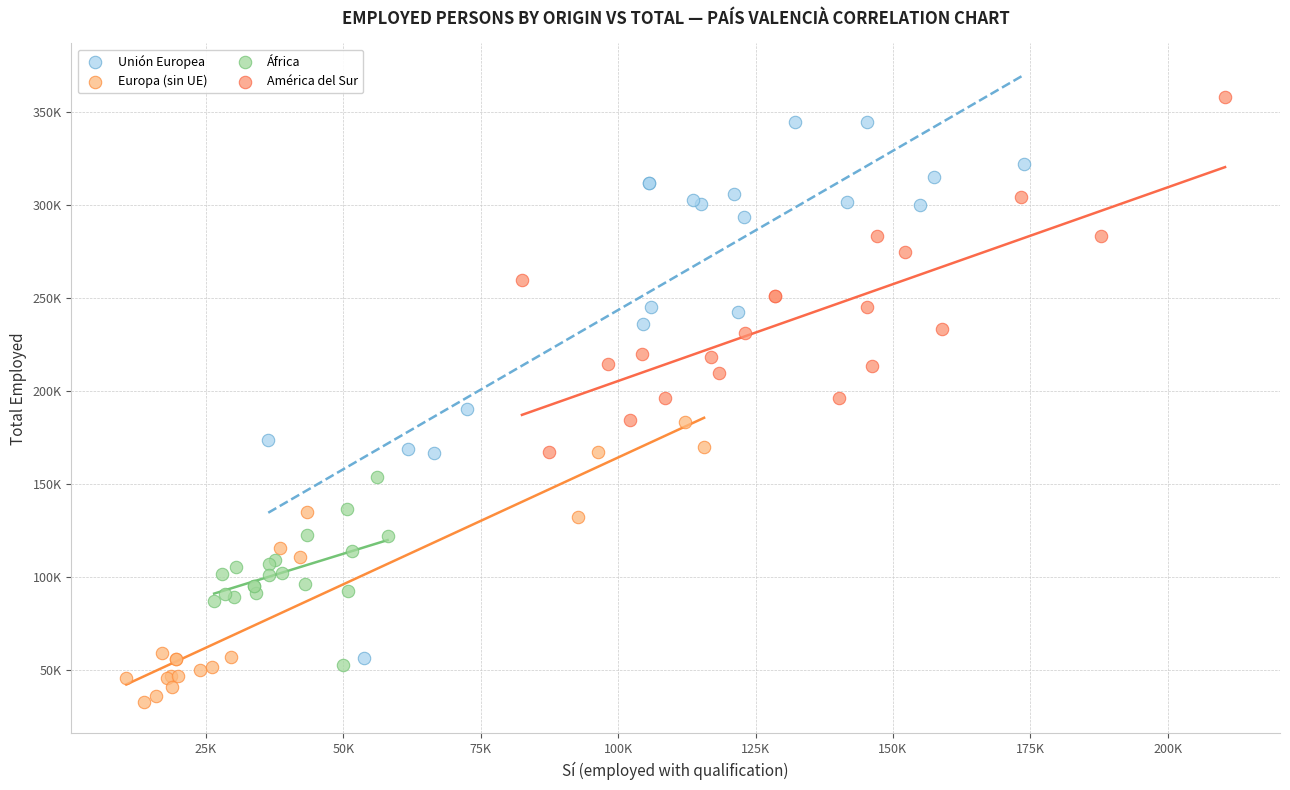

What are all the series names shown in the legend?

Unión Europea, Europa (sin UE), África, América del Sur